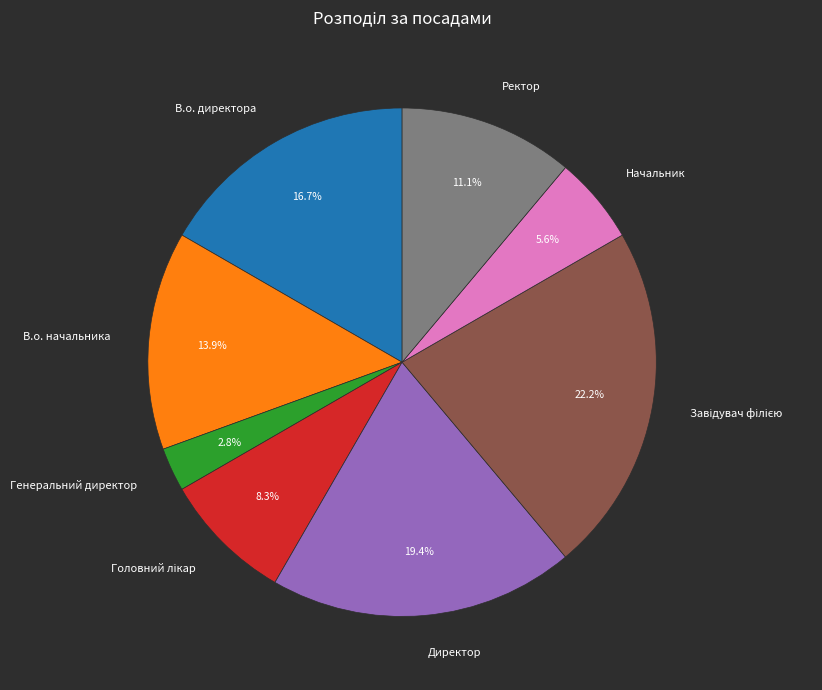

Approximately how many times larger is the value at Директор compared to В.о. директора?

1.2